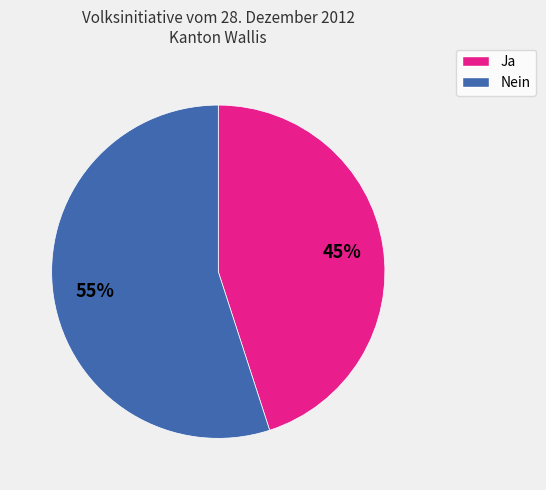

Which category has the smallest portion of the pie?

Ja